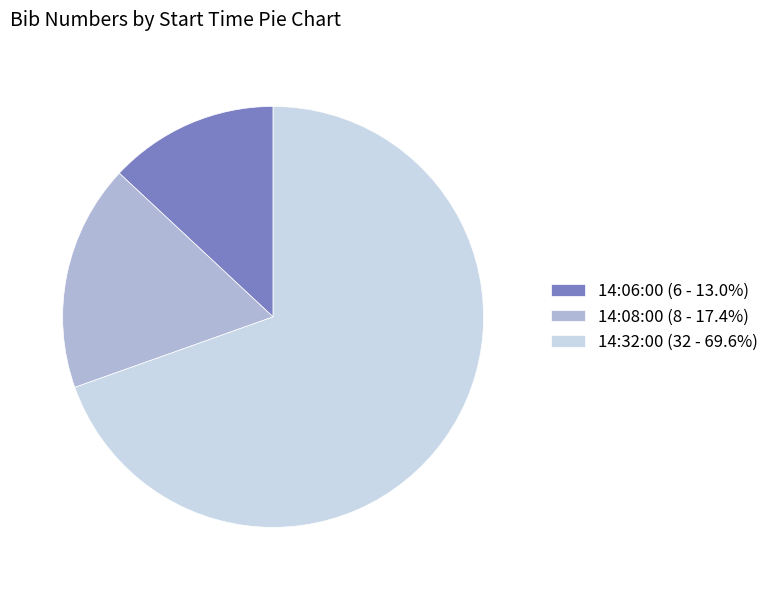

What is the largest slice in the pie chart?

14:32:00